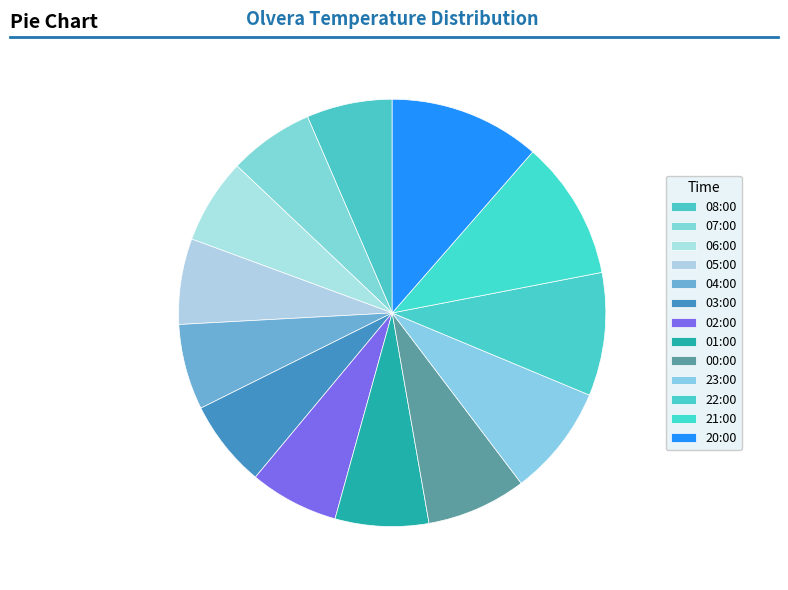

Is it true that 23:00 is 8% of the pie?

True